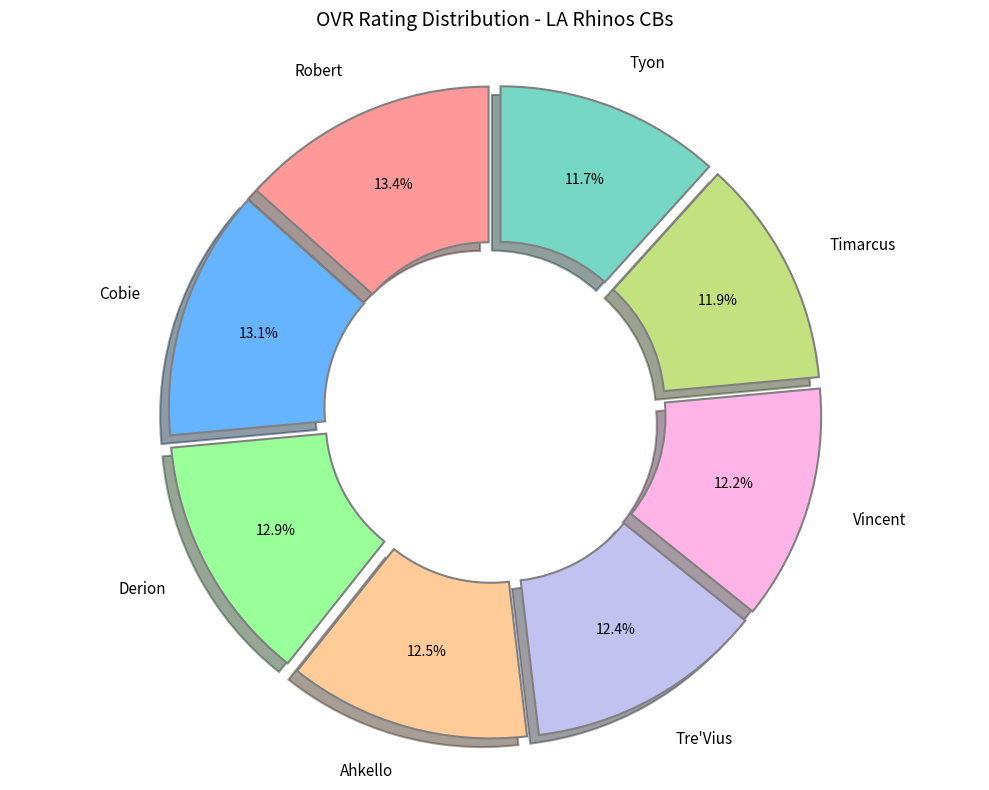

To the nearest percent, what is the combined percentage of Ahkello and Cobie?

26%